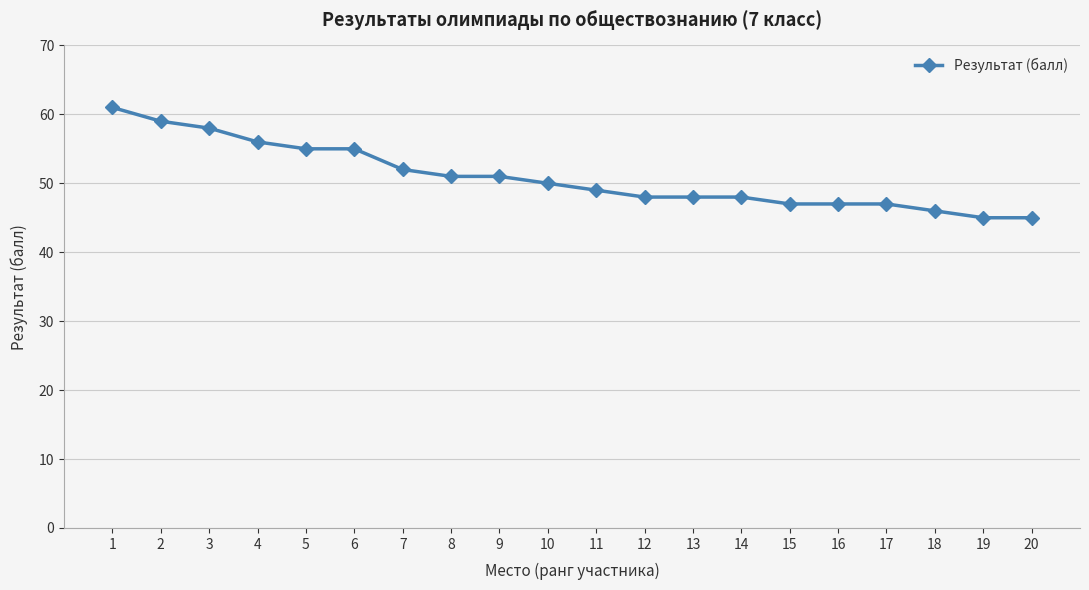

Reading right to left, extract all data points from this chart.

20=45	19=45	18=46	17=47	16=47	15=47	14=48	13=48	12=48	11=49	10=50	9=51	8=51	7=52	6=55	5=55	4=56	3=58	2=59	1=61